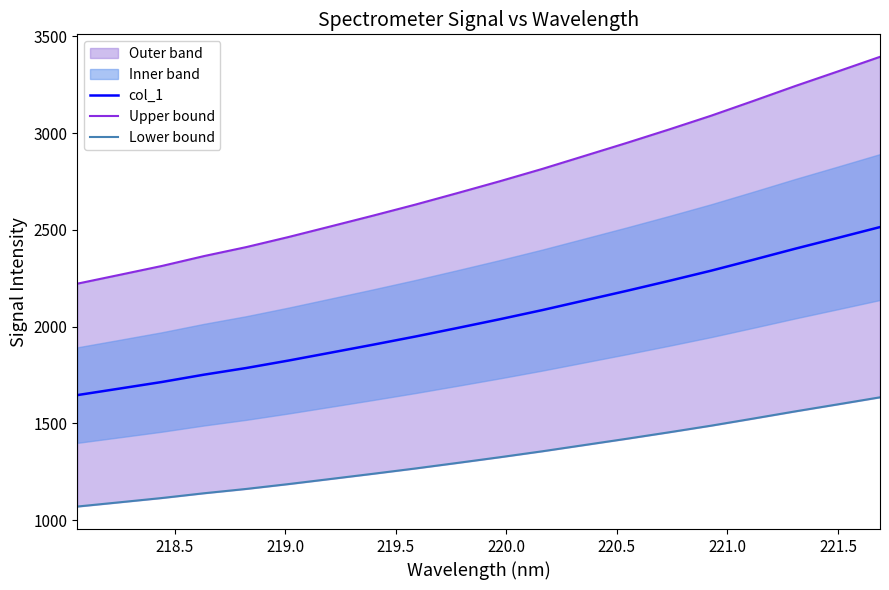

What is the lowest value of the col_1 series?

1645.5